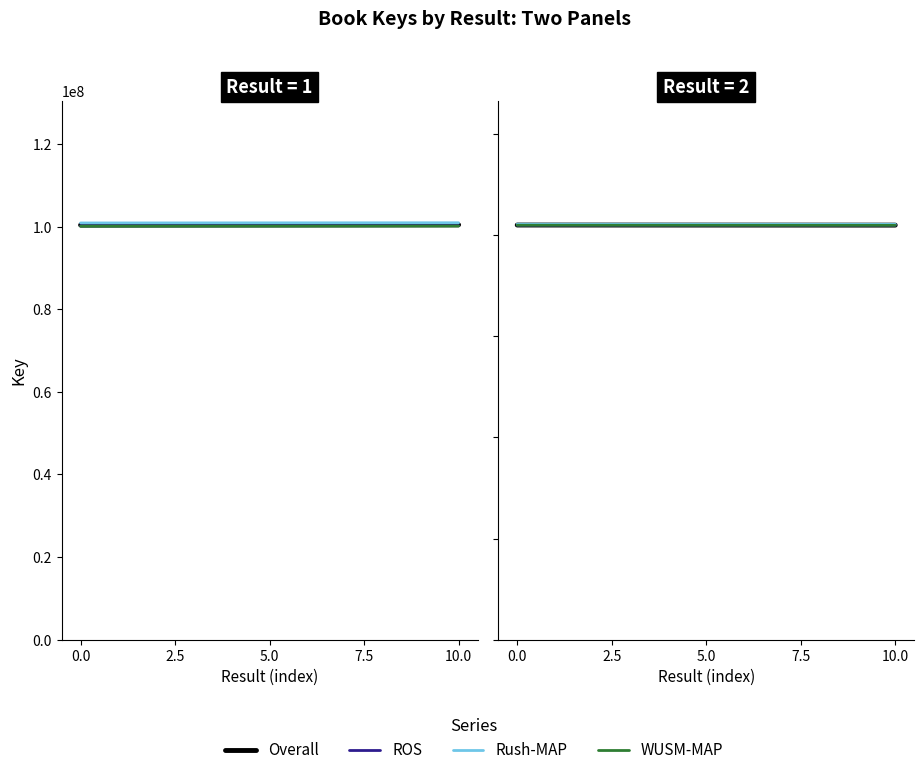

What is the difference between the maximum and minimum values in the Rush-MAP series?

100000